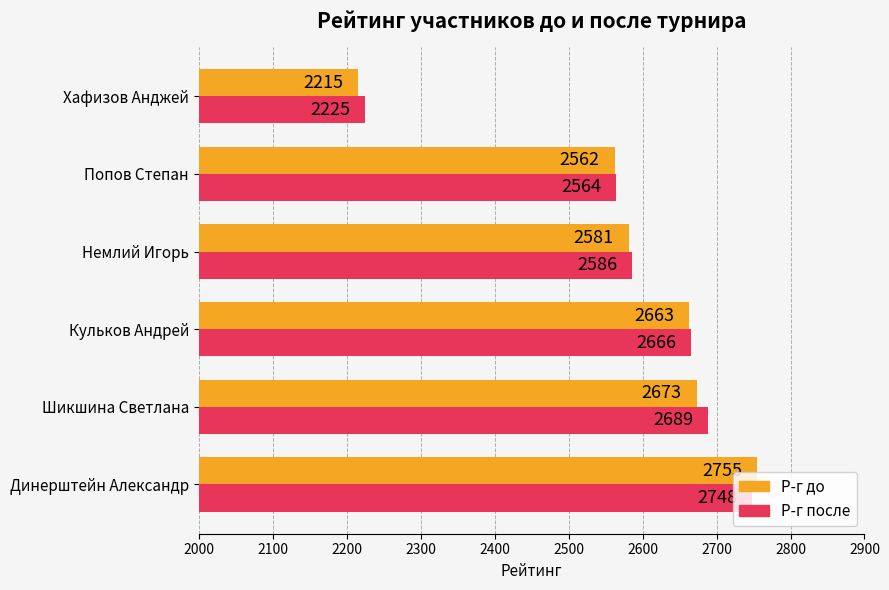

What is the approximate value of Р-г до at Немлий Игорь?

2581